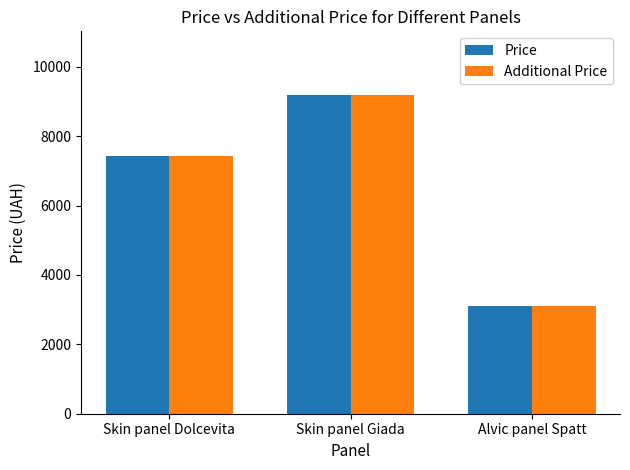

Is the value of Additional Price at Skin panel Dolcevita greater than the value of Price at Alvic panel Spatt?

Yes